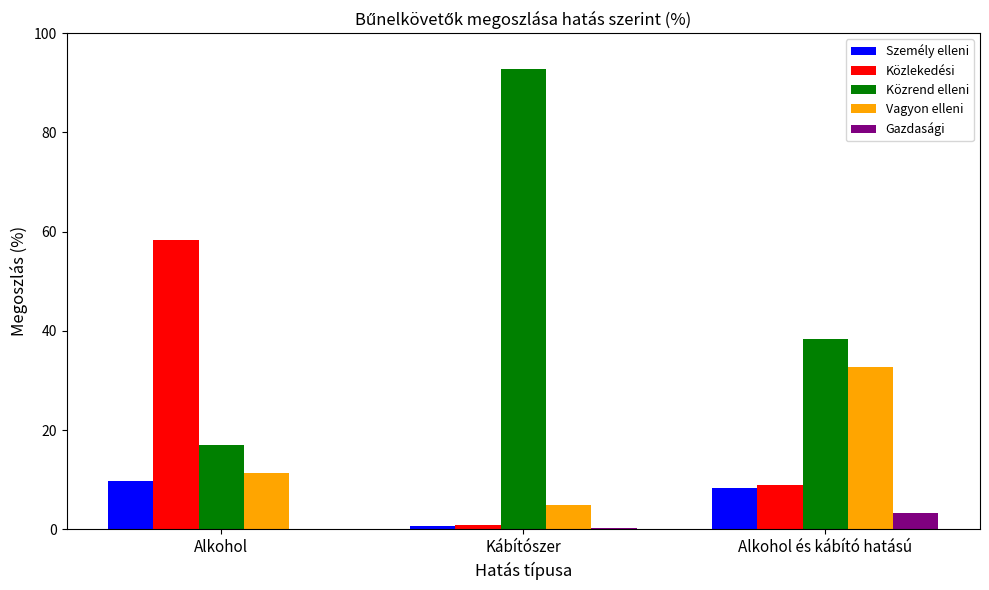

What is the spread (max minus min) of values at Kábítószer?

92.5